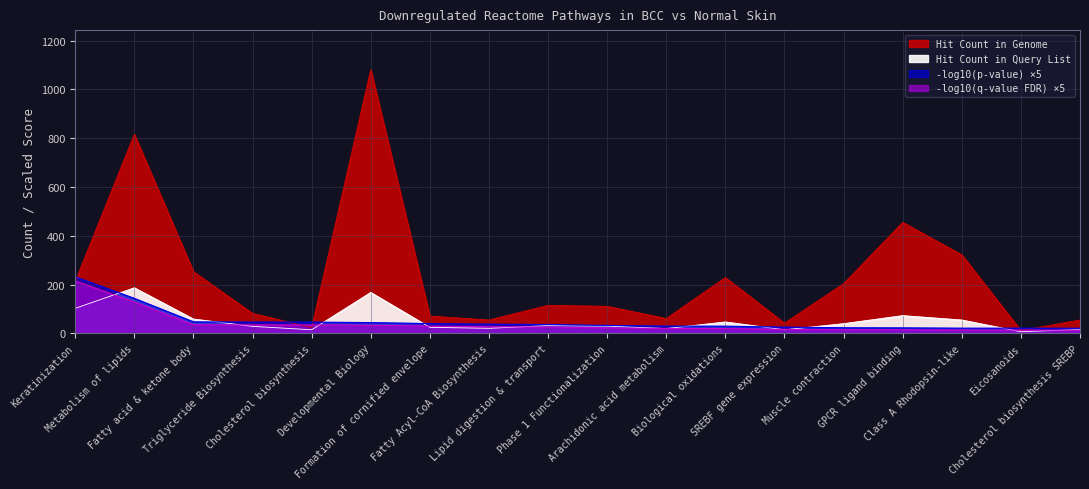

Which series has the widest spread of values?

Hit Count in Genome